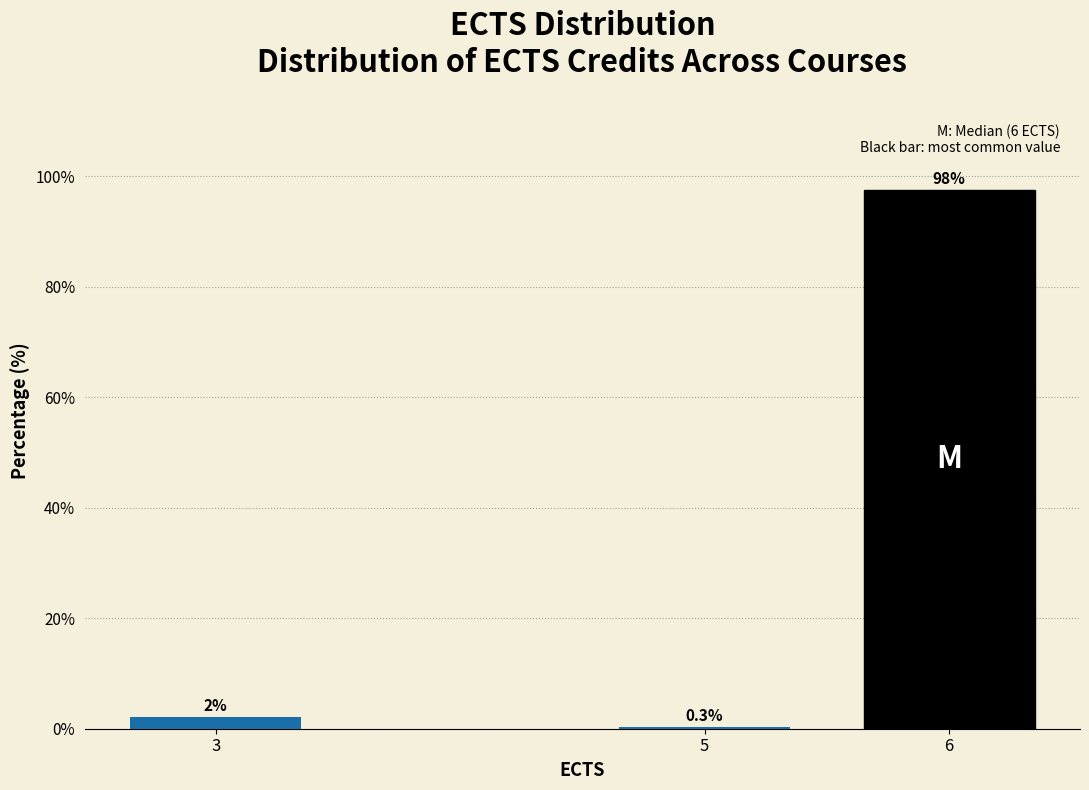

Where is the data nearest to the value 48?

3